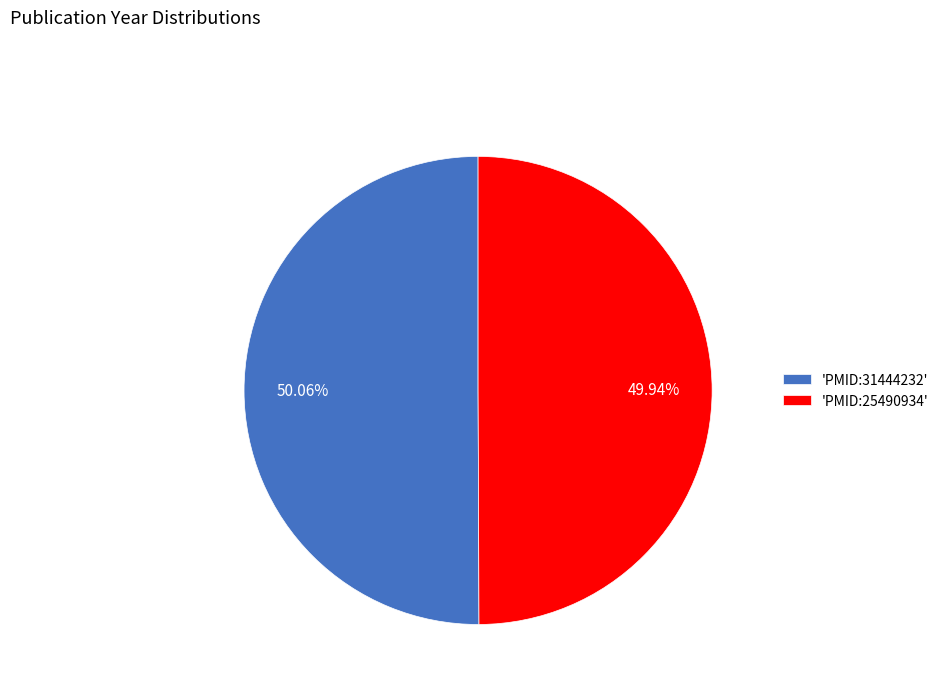

Does any single category account for the majority?

Yes